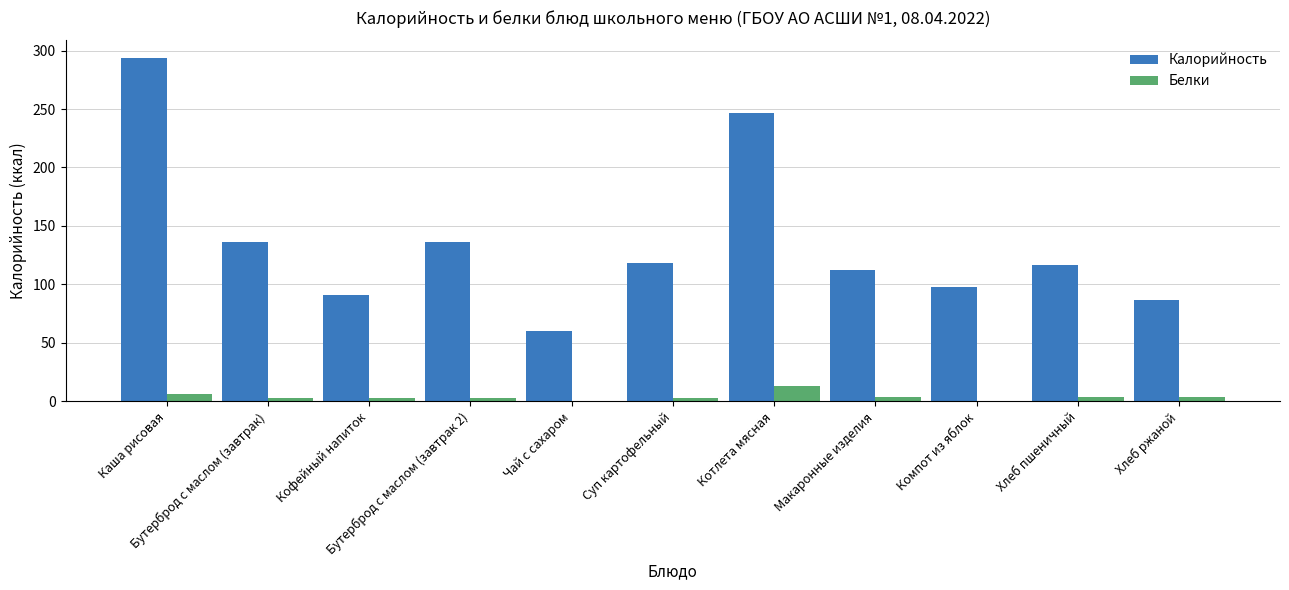

What is the maximum value shown in the chart?

294.0